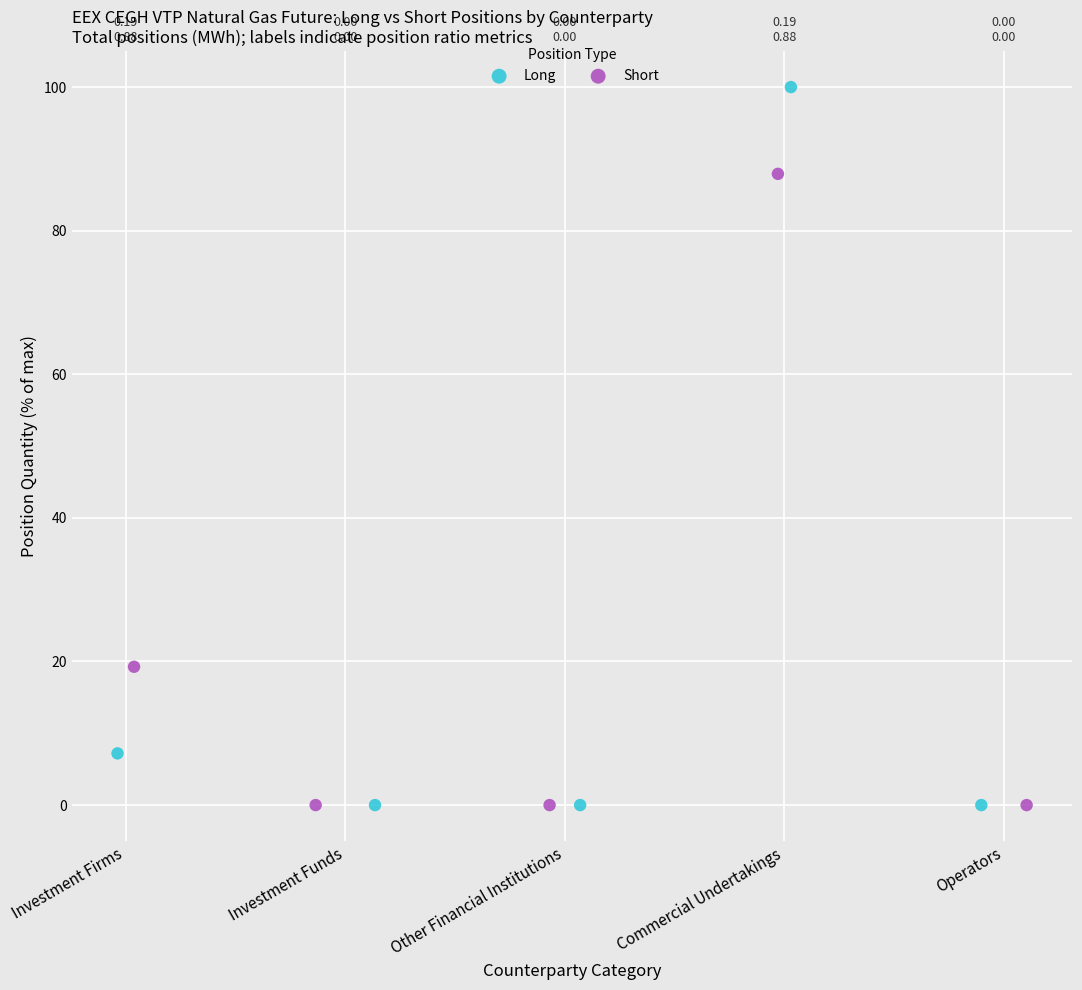

What are all the series names shown in the legend?

Long, Short